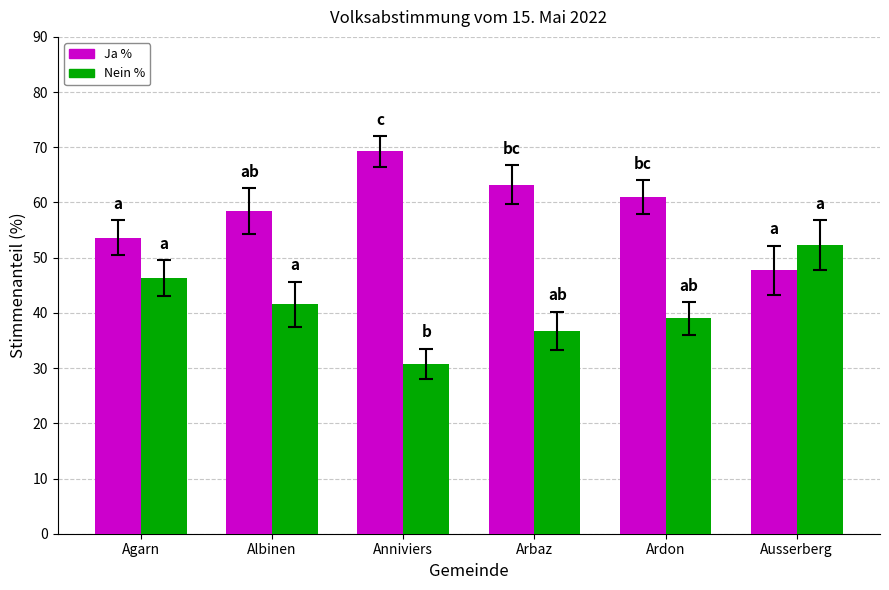

How many bars are there in each group?

2